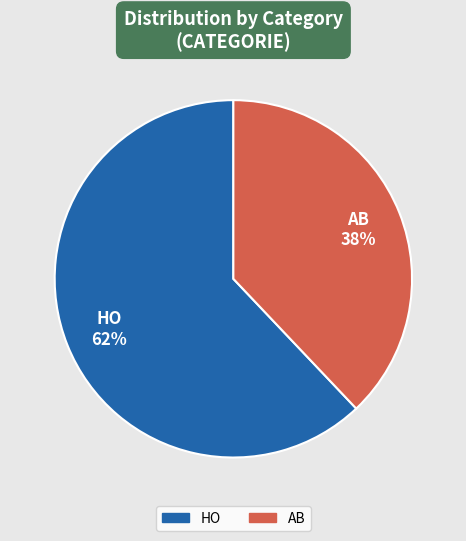

How many segments does this pie chart have?

2